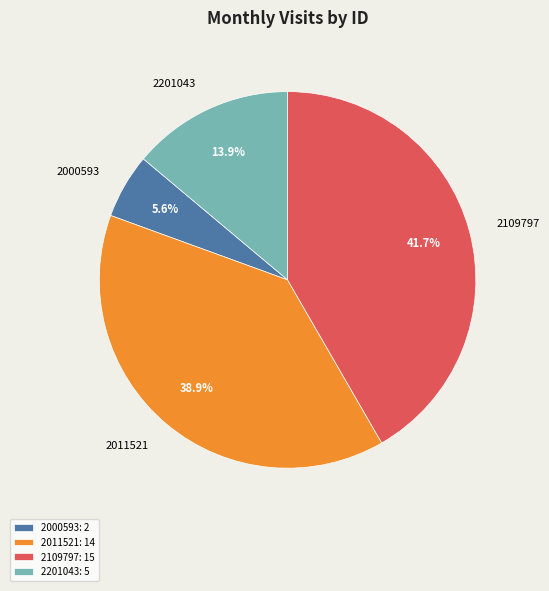

Does any single category account for the majority?

No